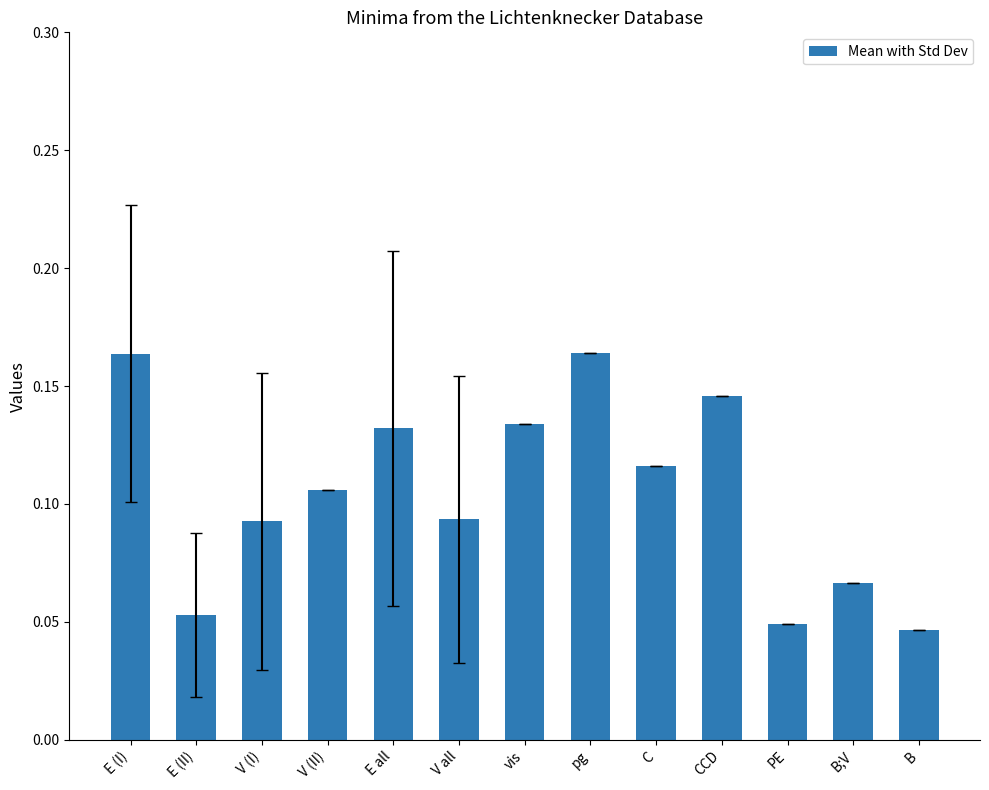

What is the sum of all values?

1.4